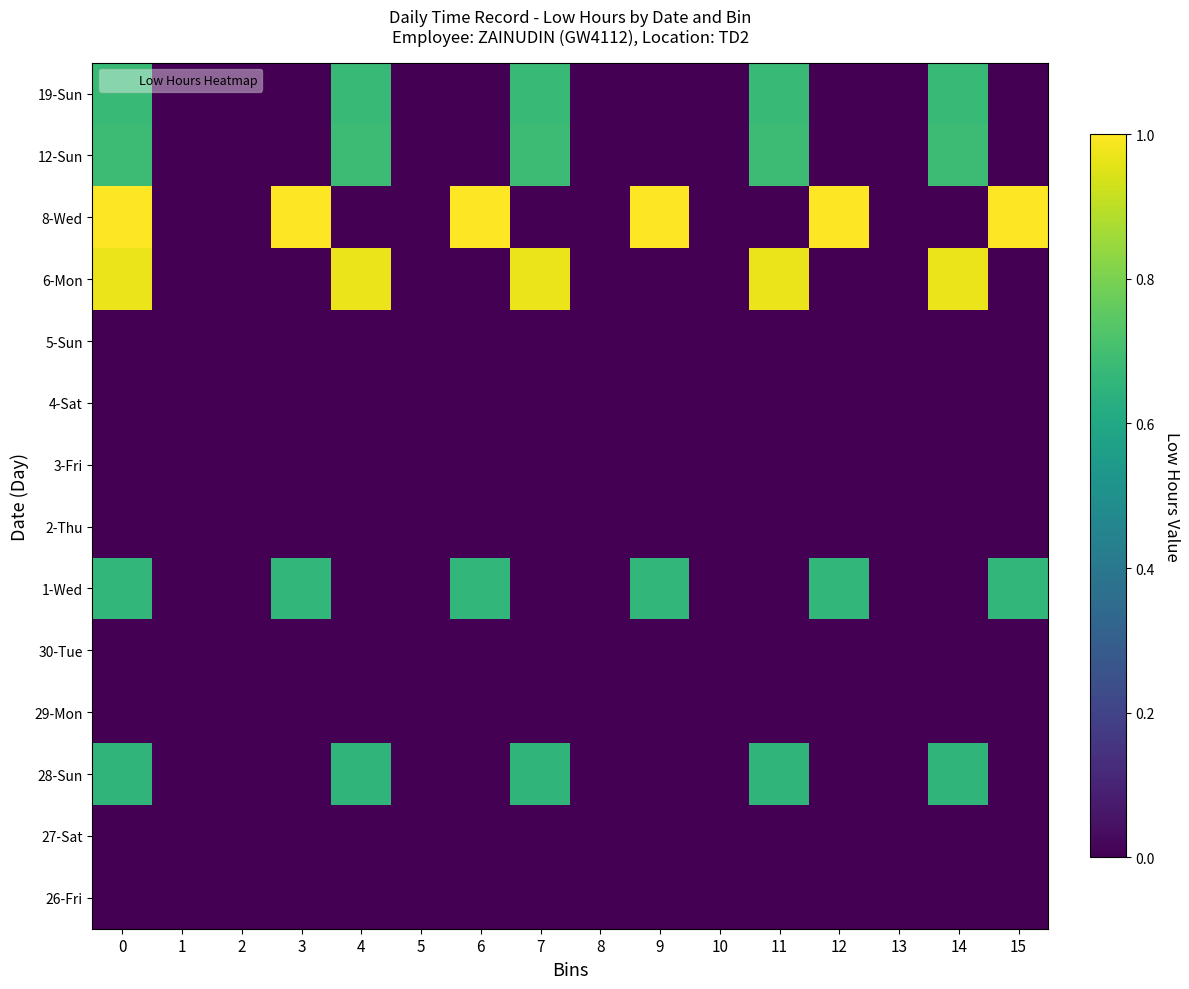

What is the spread (max minus min) of values at 12?

1.0